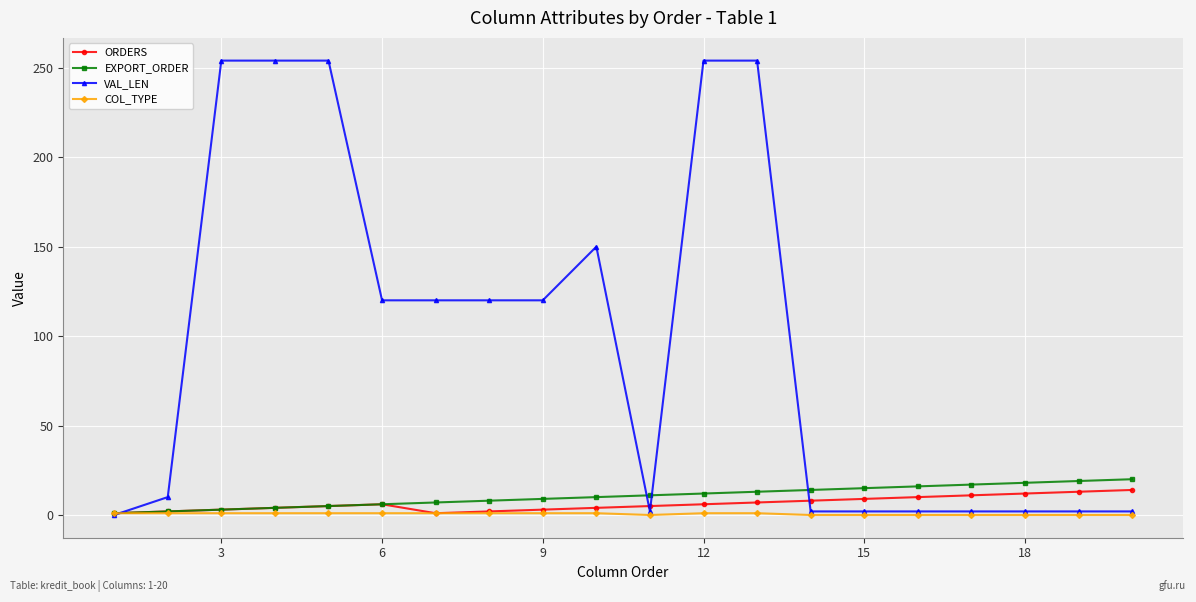

Which series has the largest range (max minus min)?

VAL_LEN